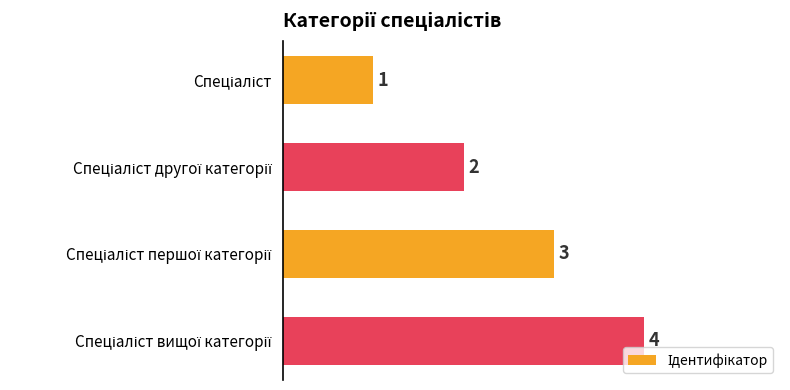

What is the sum of all values?

10